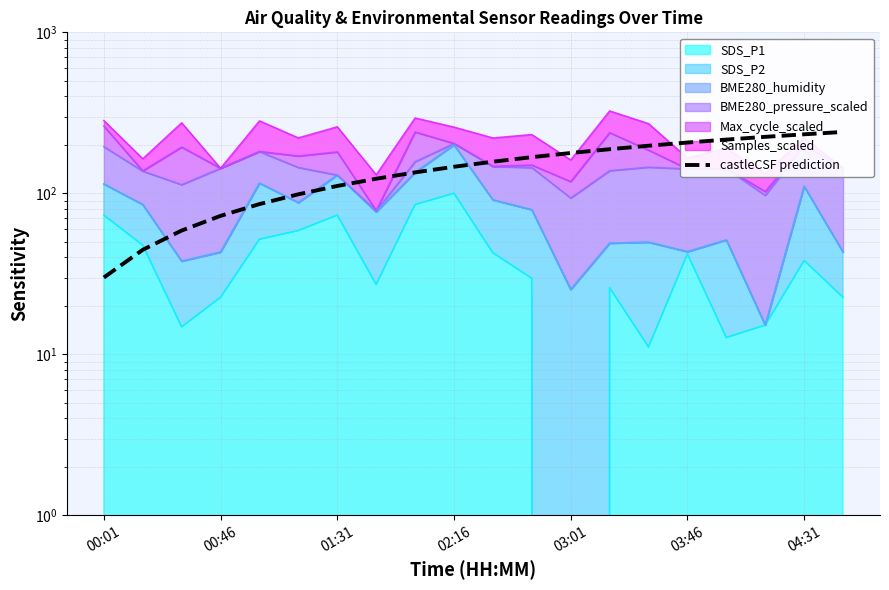

What is the average value?

145.7